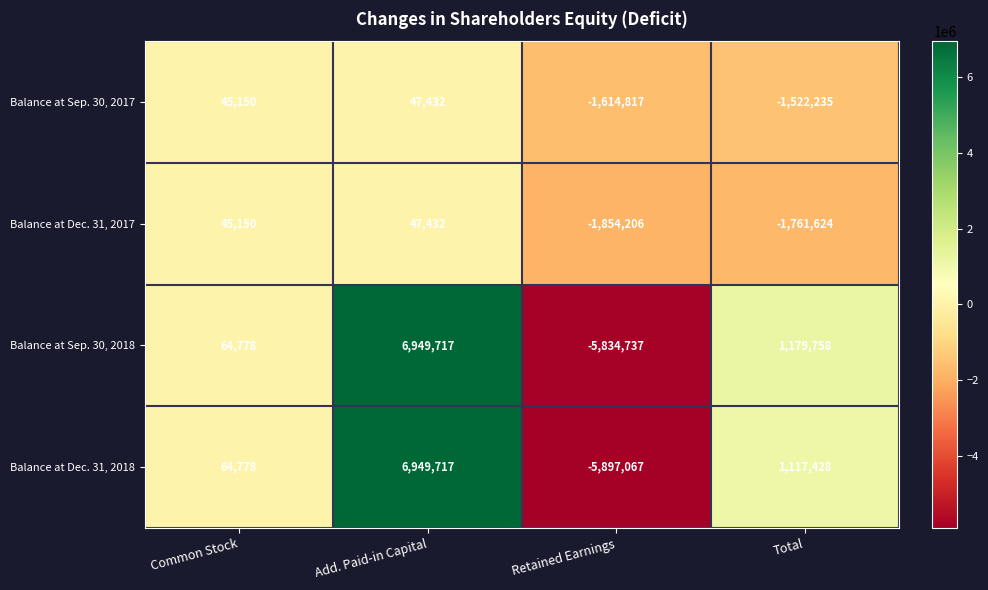

Rank the series at Retained Earnings from highest to lowest value.

Balance at Sep. 30, 2017, Balance at Dec. 31, 2017, Balance at Sep. 30, 2018, Balance at Dec. 31, 2018